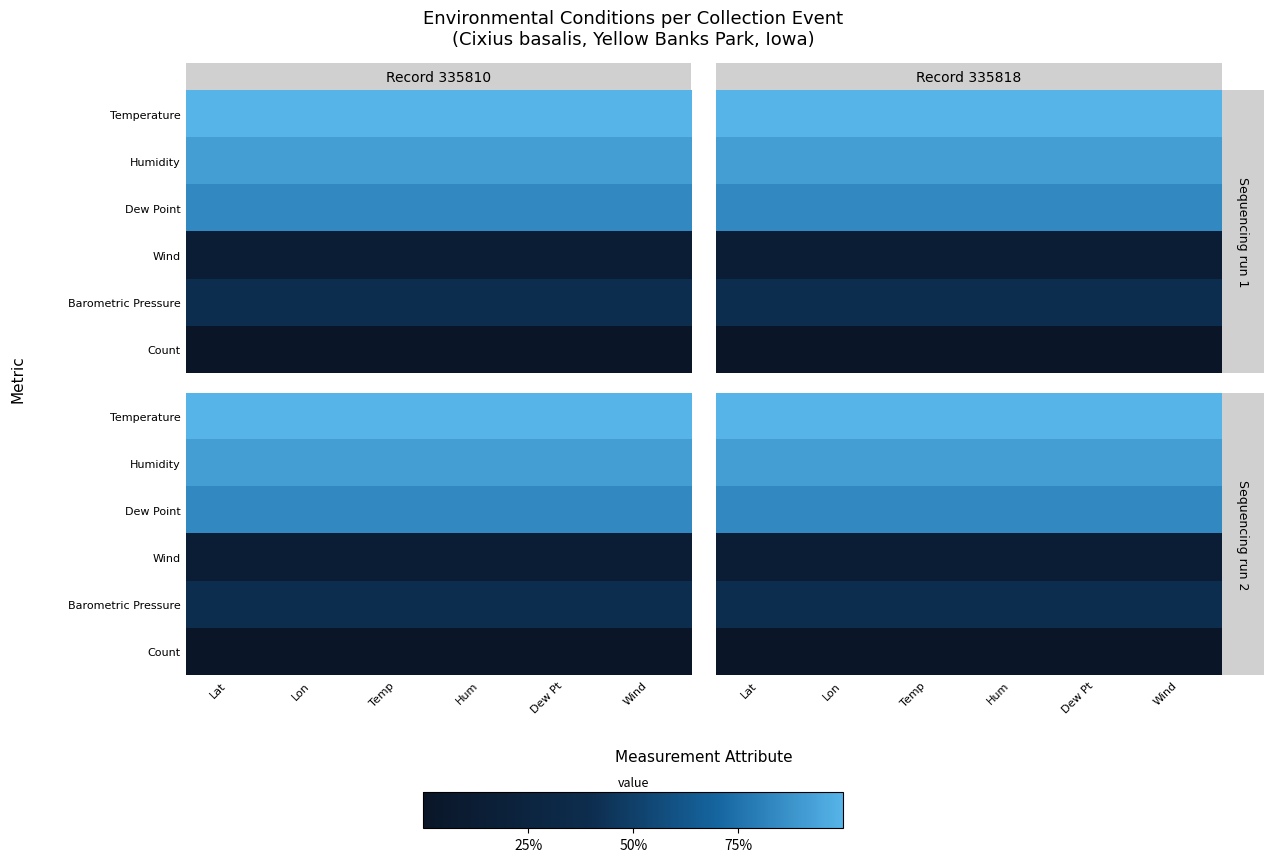

Between Wind and Lat, which is larger?

Wind